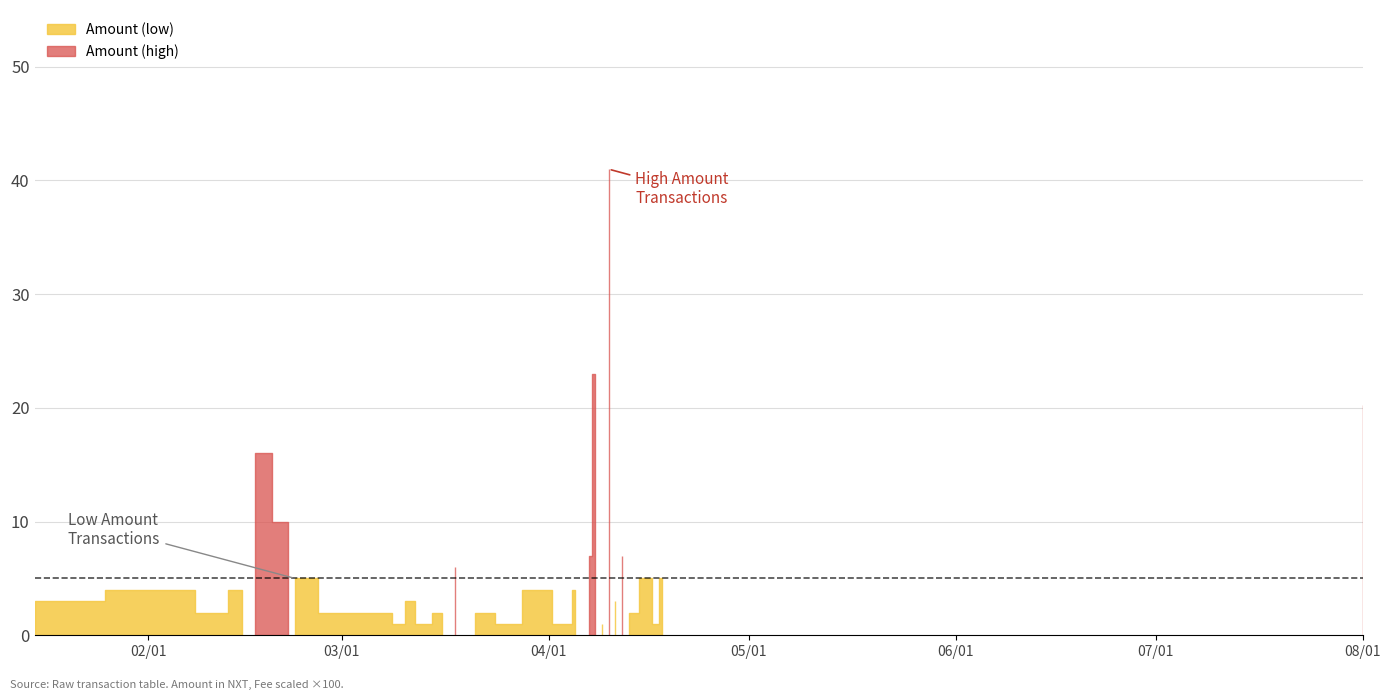

True or false: Fee has more than 0 interior local peaks.

True